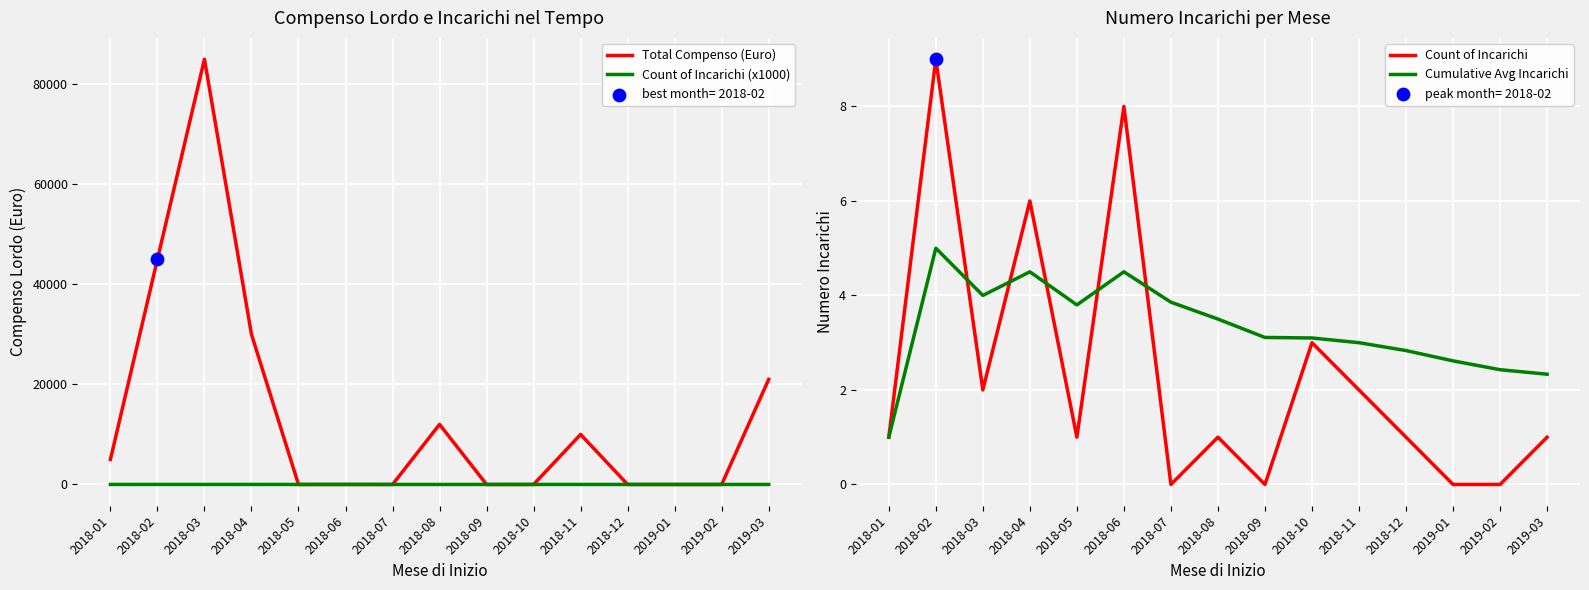

Which series has the largest total across all categories?

Total Compenso (Euro)